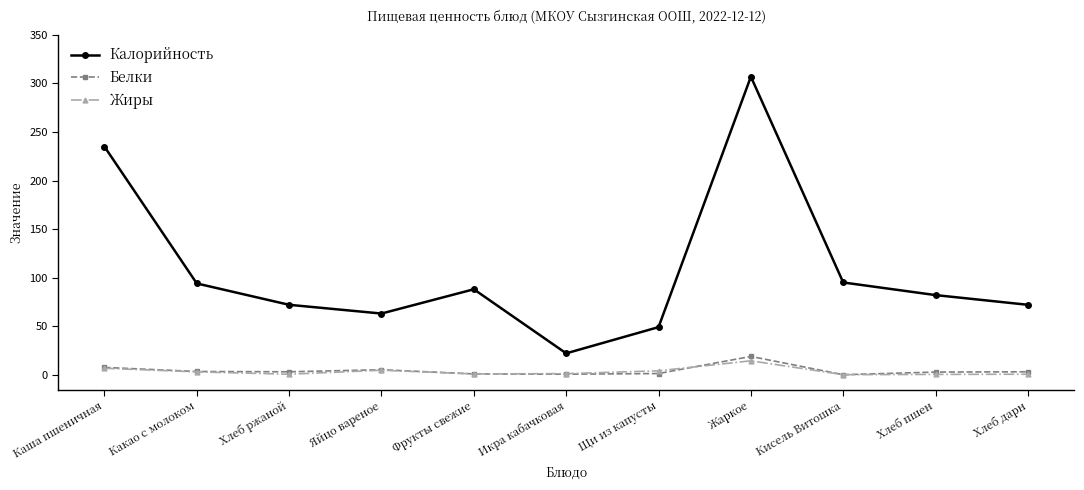

Is this an area chart (filled region under the line)?

No